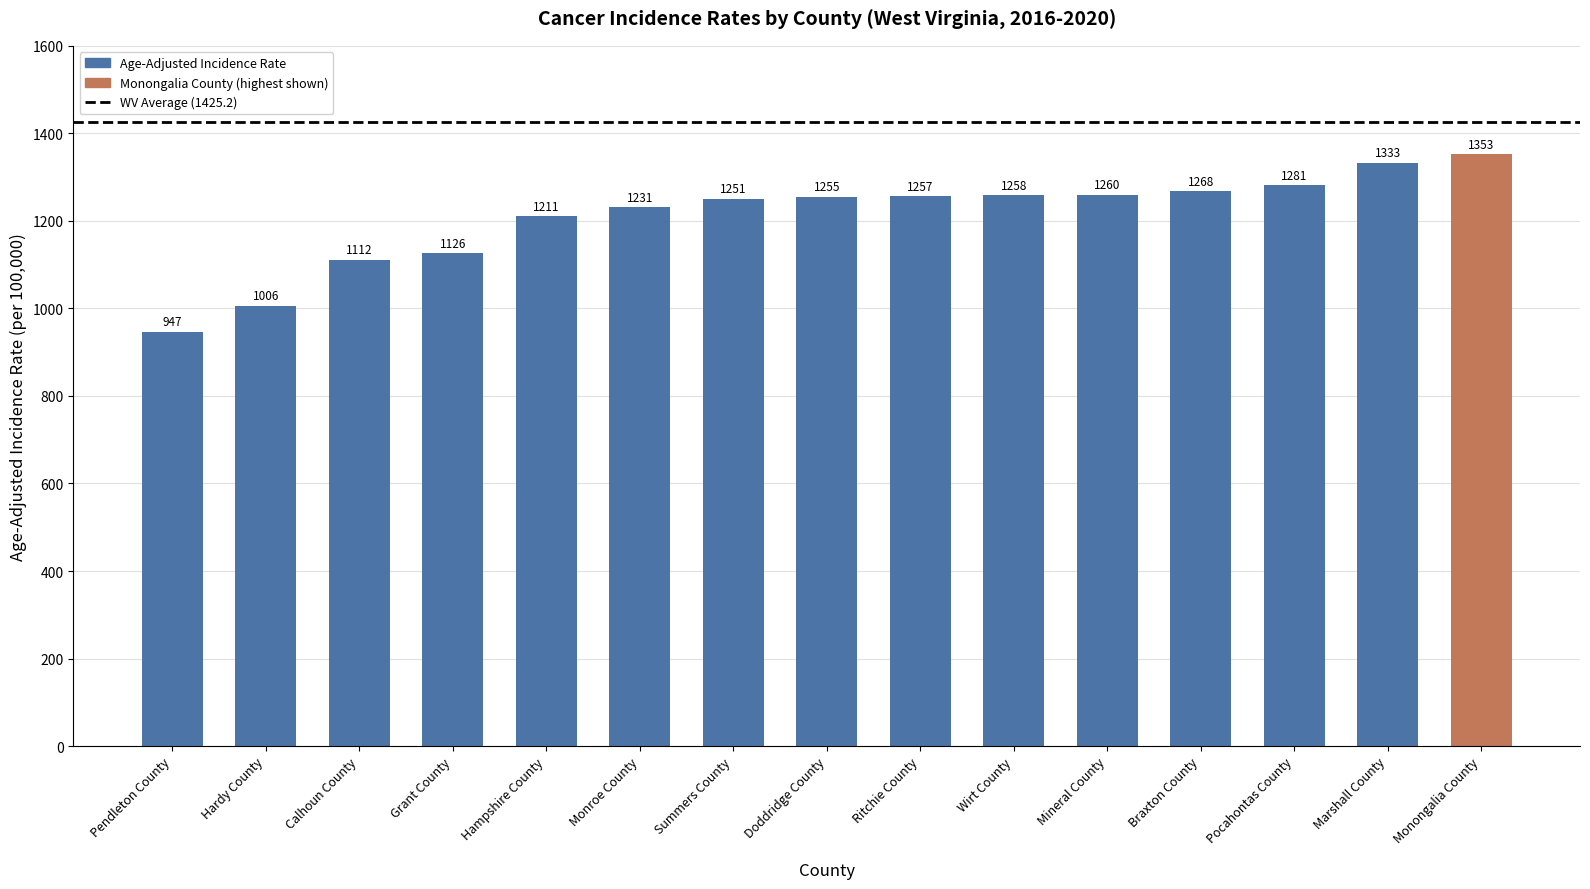

What is the smallest value displayed?

947.0